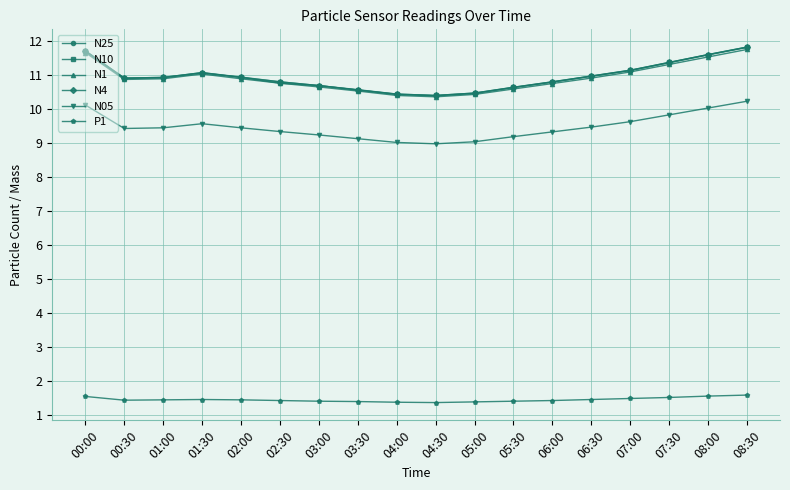

What is the label of the 9th point from the right?

04:30